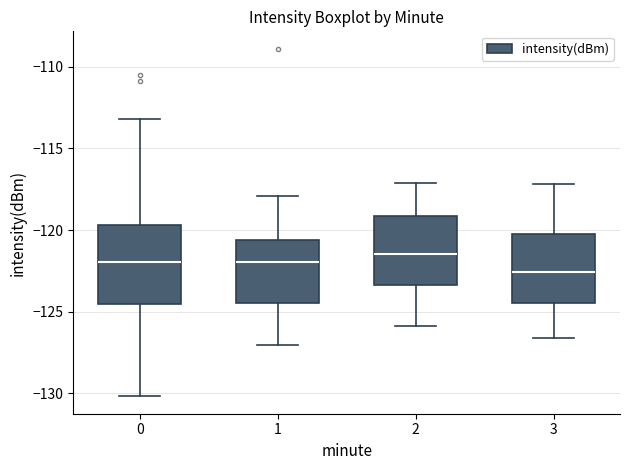

Which box has the lowest median line?

3